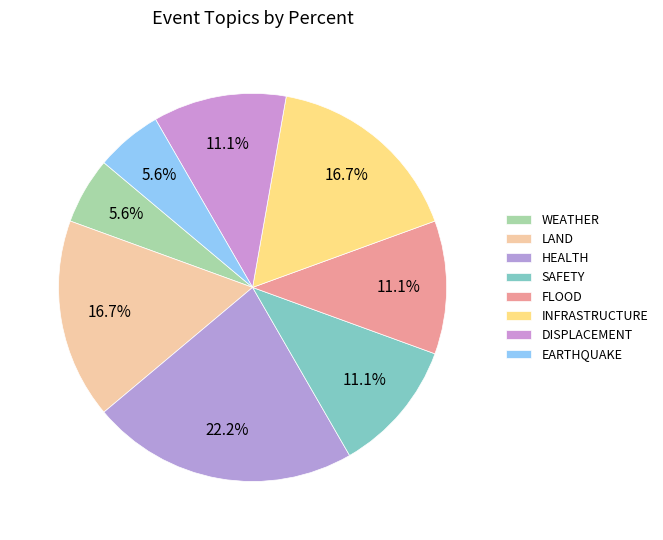

How many segments does this pie chart have?

8